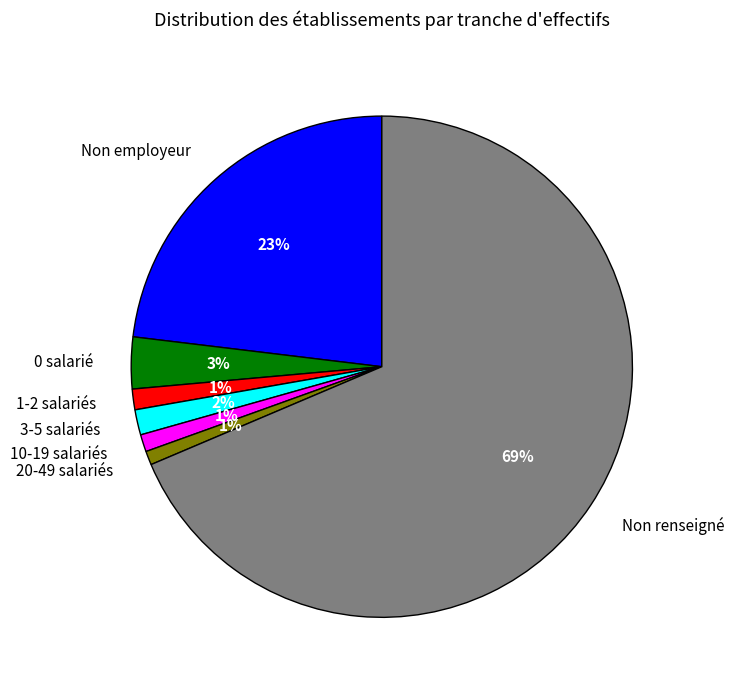

Which slice is the largest?

Non renseigné